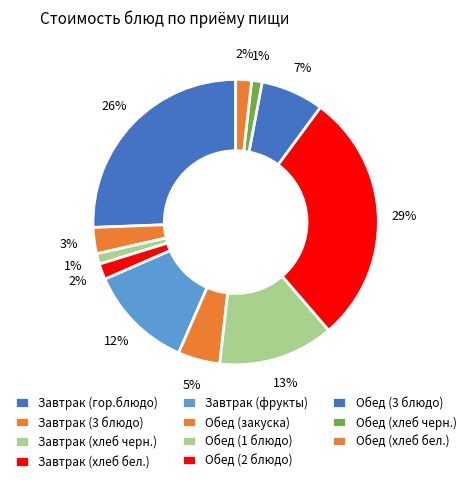

What is the change in value from Завтрак (гор.блюдо) to Обед (закуска)?

-35